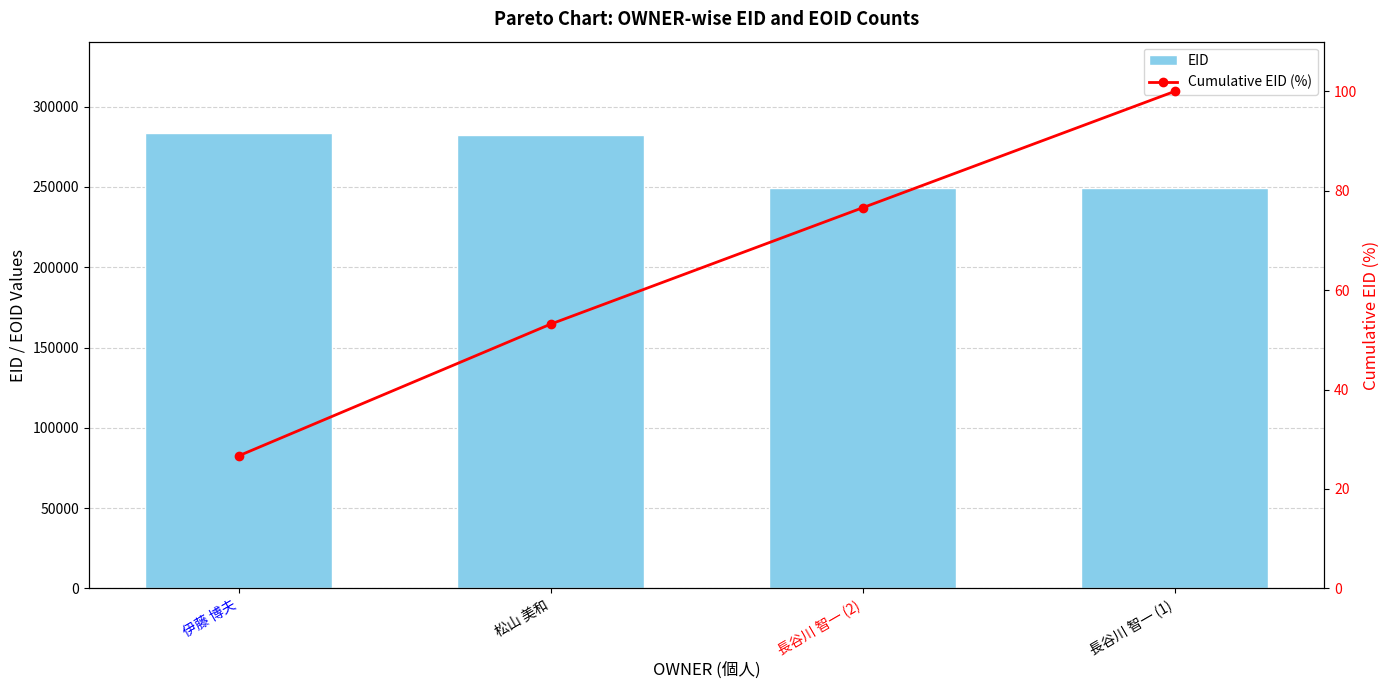

What is the difference between the highest and lowest values at 長谷川 智一 (2)?

249119.4